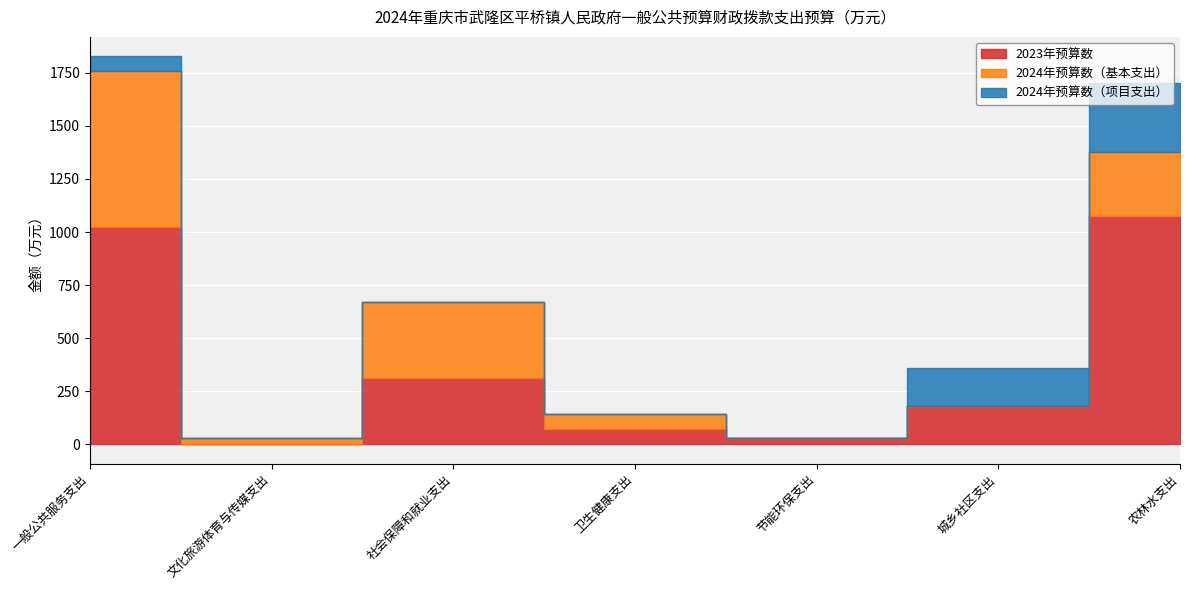

True or false: 2023年预算数 and 2024年预算数（基本支出） cross at least once.

True